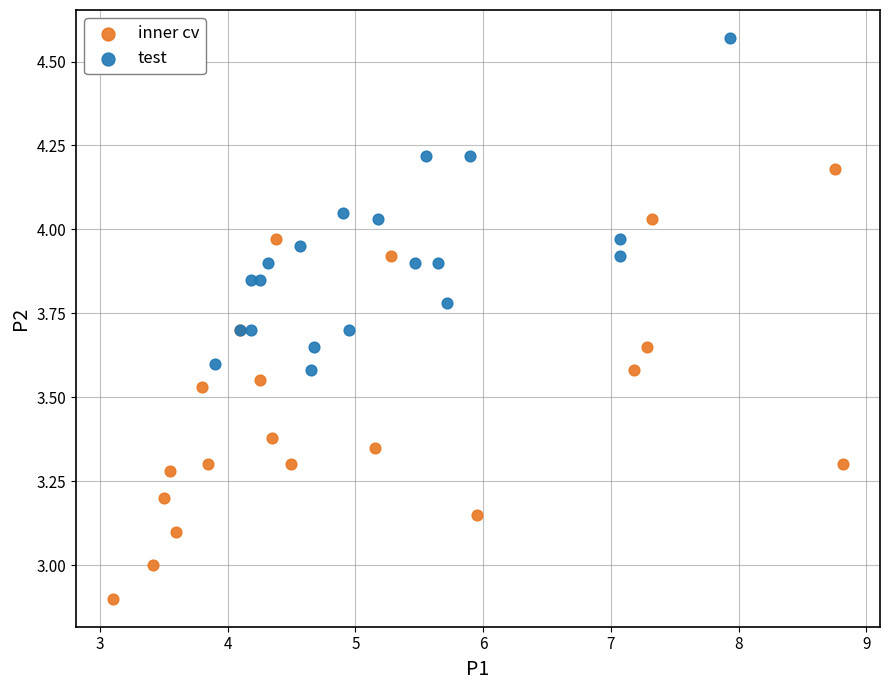

Which series contains the highest Y value?

test